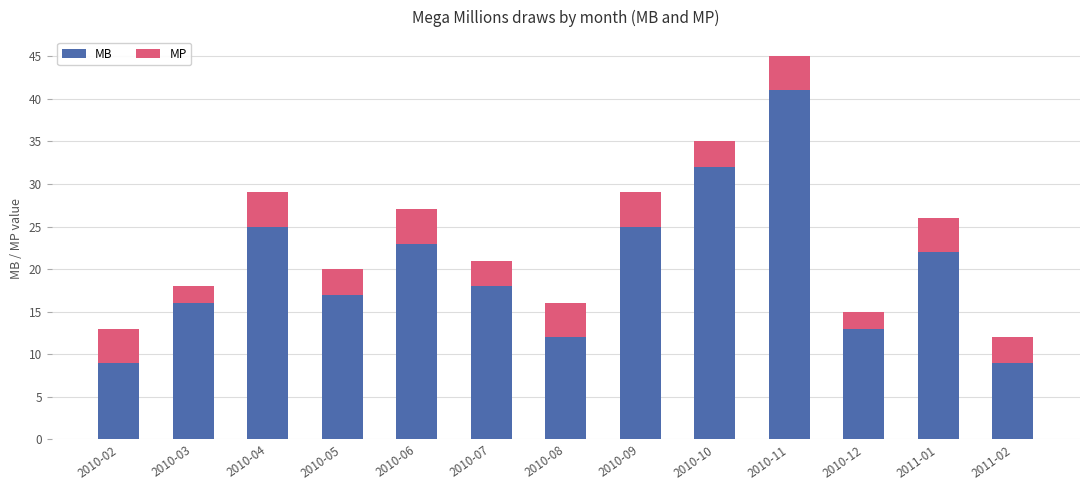

Which category has the highest value in the MB series?

2010-11